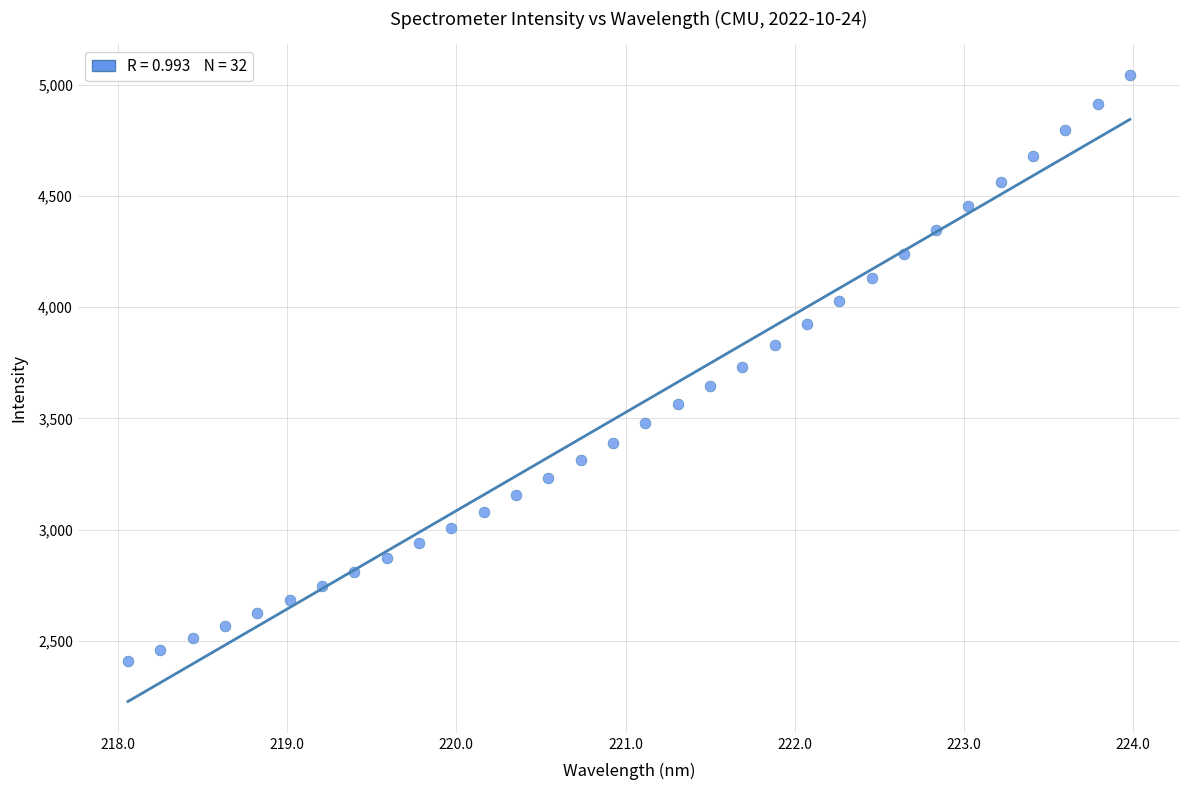

What is the range of Y values (max minus min)?

2633.8